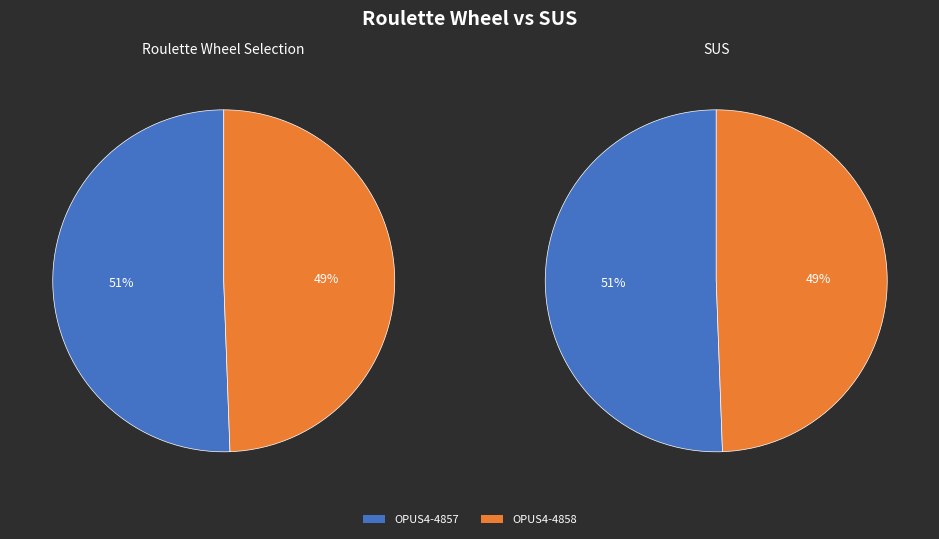

To the nearest percent, what is the combined percentage of OPUS4-4857 and OPUS4-4858?

100%